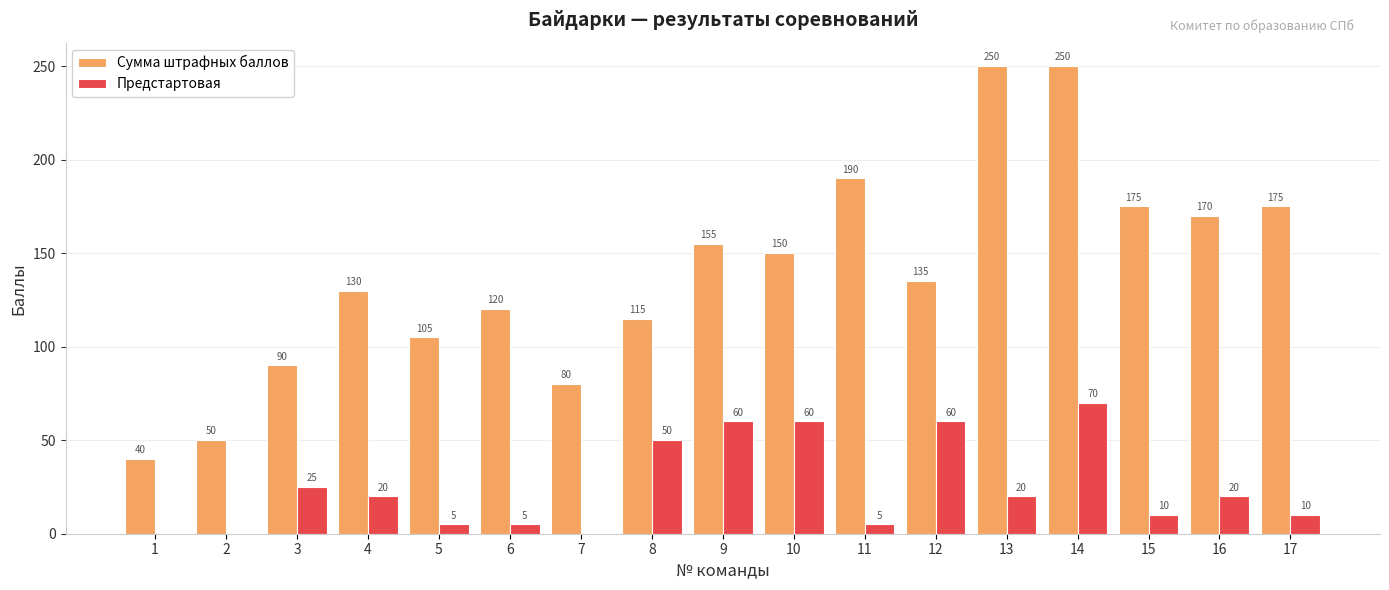

Between 14 and 16, which series saw the biggest shift?

Сумма штрафных баллов